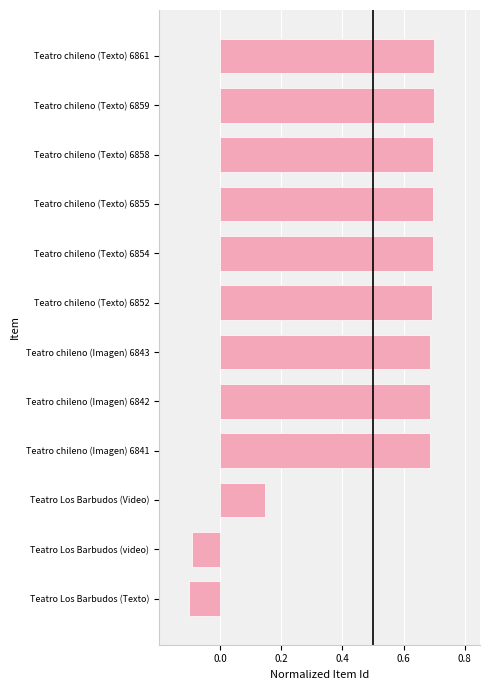

The chart shows a value of 0.7 at Teatro chileno (Texto) 6859. True or false?

True